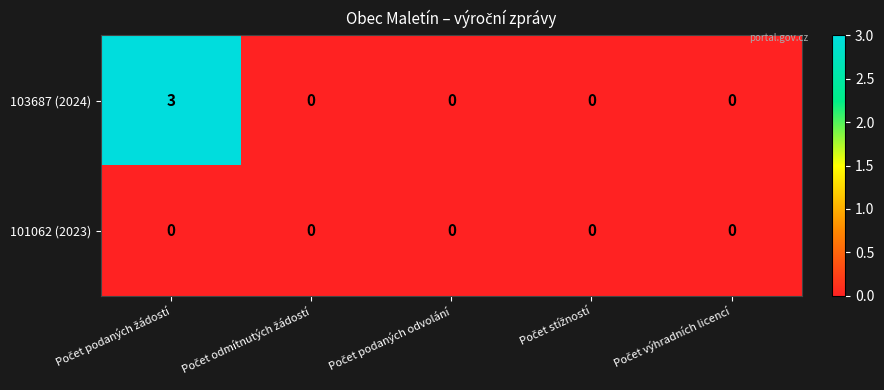

Which series has the largest range (max minus min)?

103687 (2024)